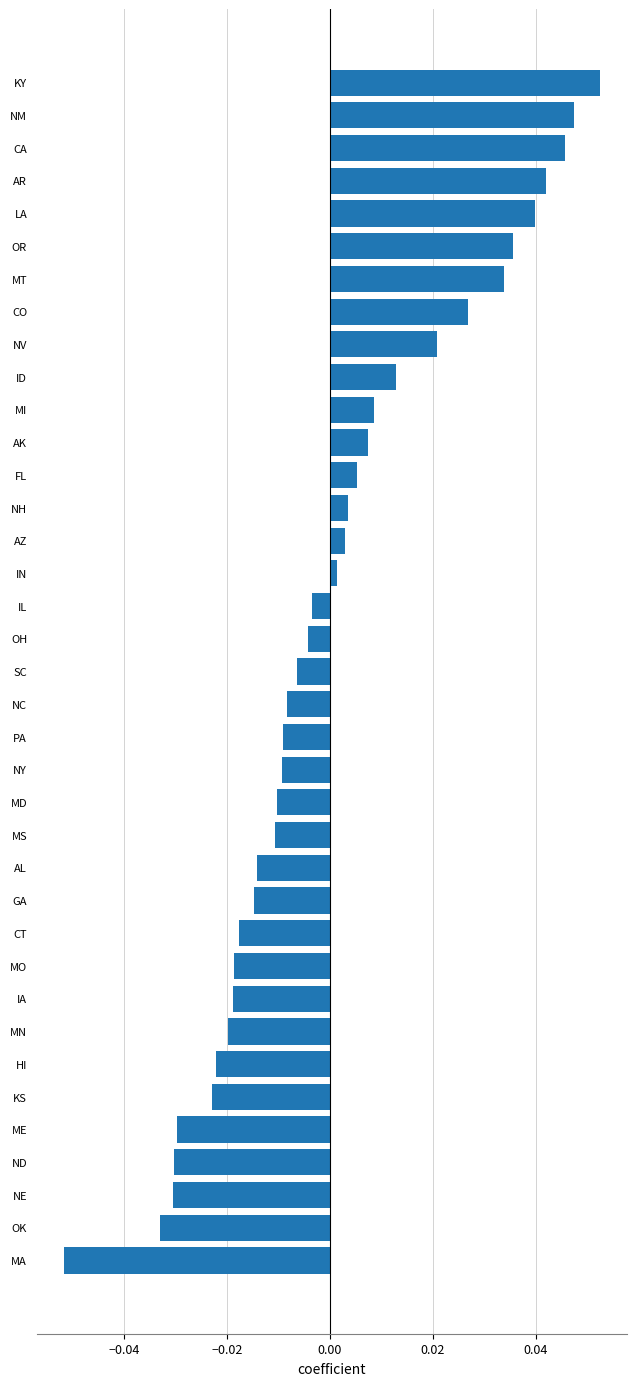

Are the bars horizontal?

Yes